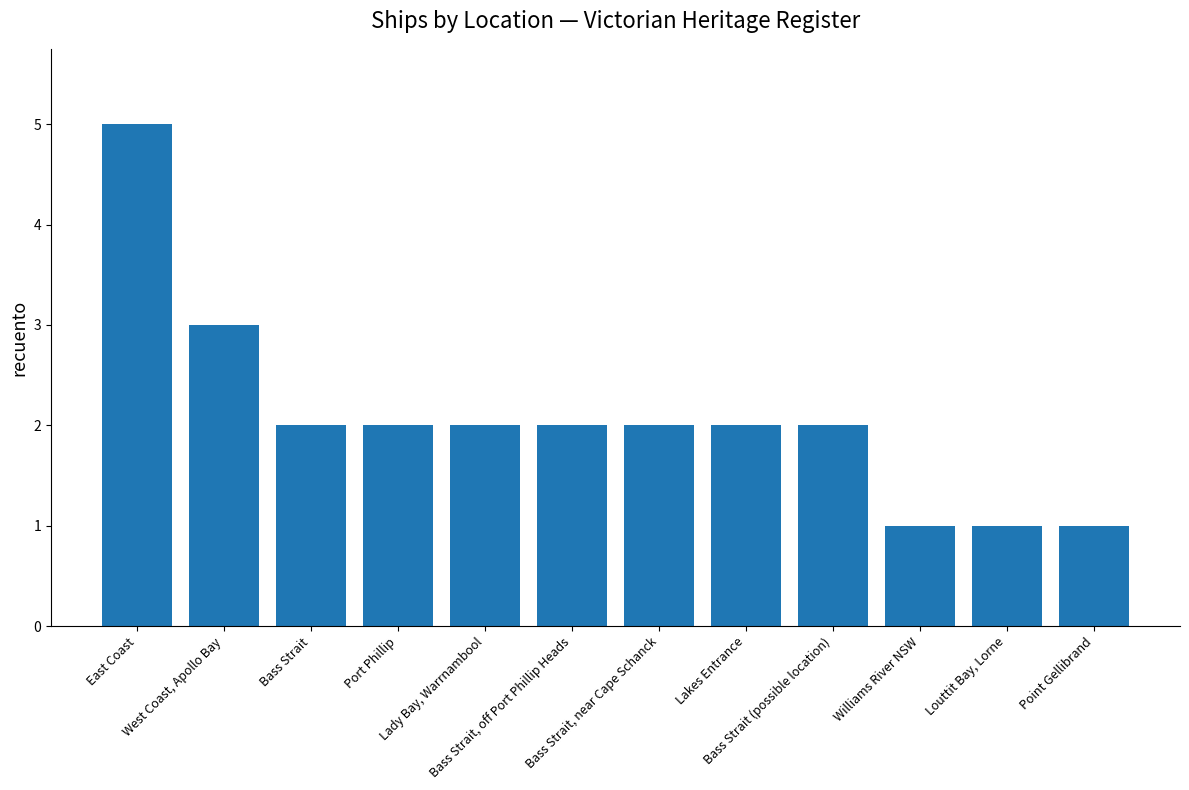

What is the maximum value shown in the chart?

5